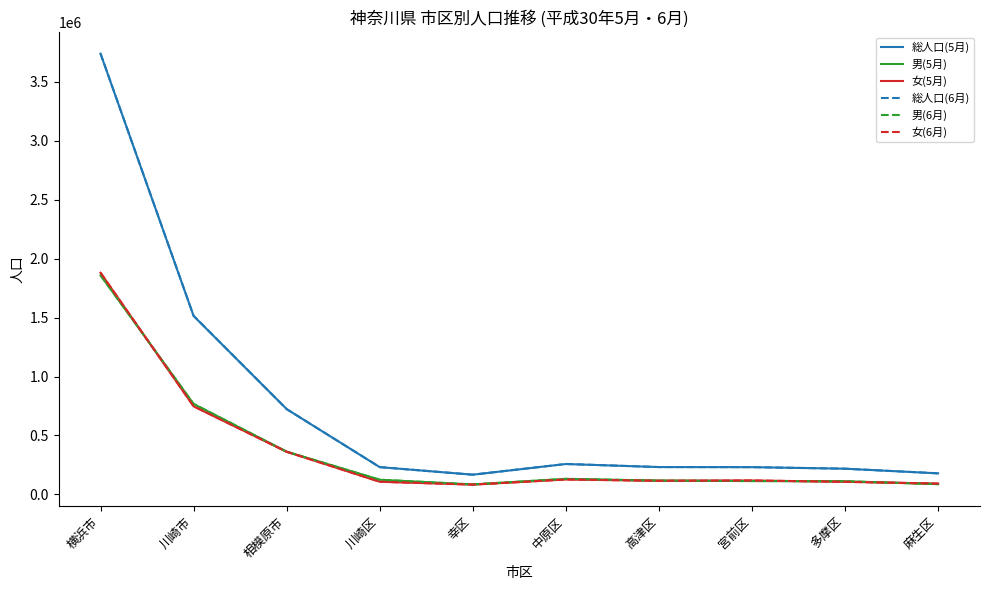

At which category is the sum across all series the highest?

横浜市